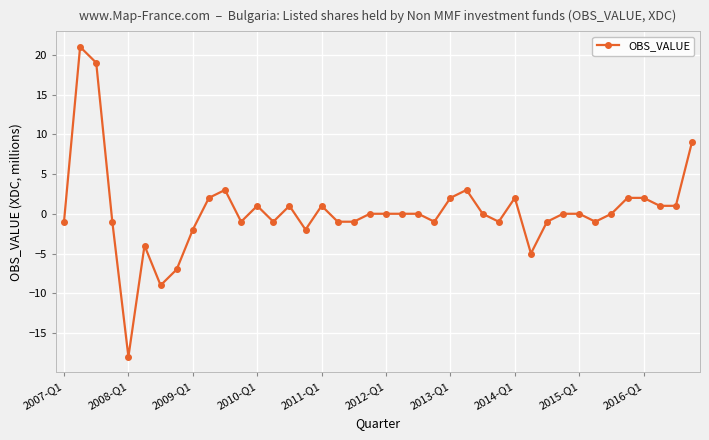

What is the value of the 12th point from the left?

-1